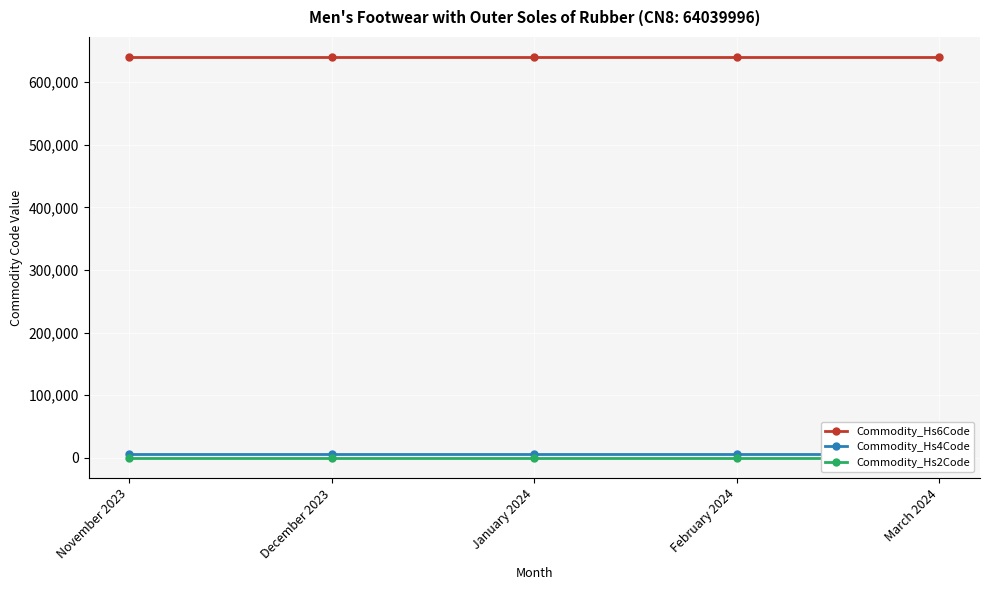

True or false: Commodity_Hs2Code has more than 1 points higher than both neighbors.

False